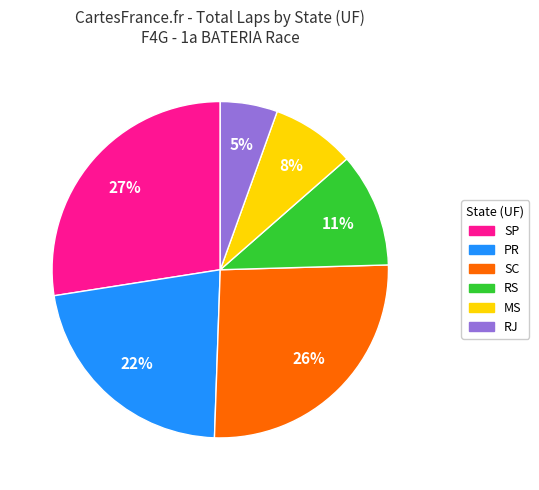

Which category has the biggest portion of the pie?

SP